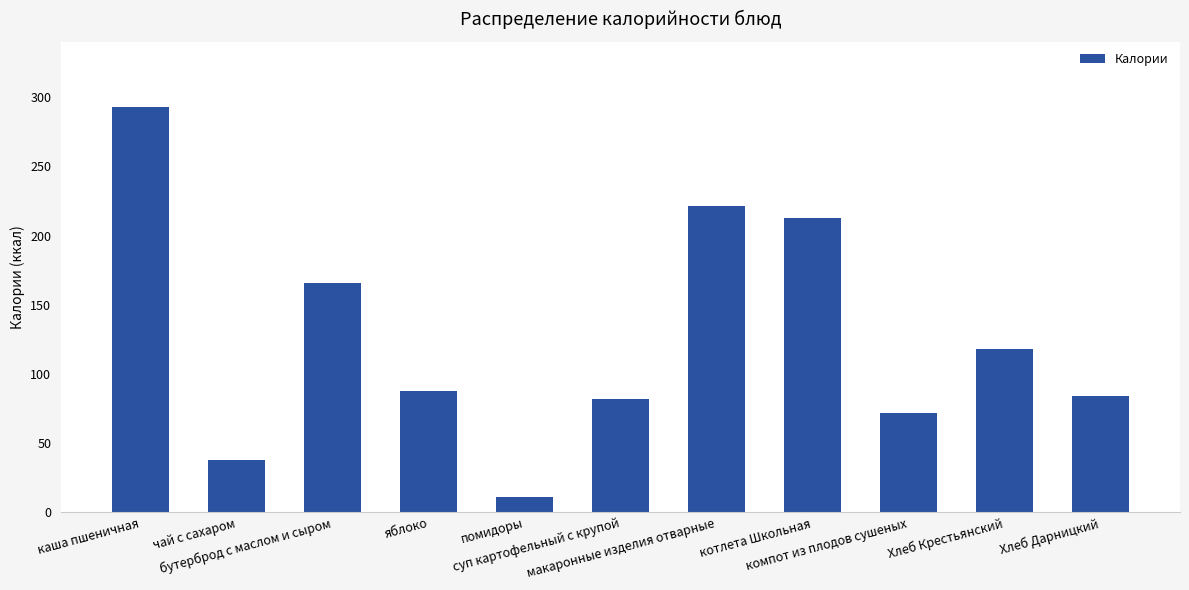

What is the change in value from макаронные изделия отварные to Хлеб Крестьянский?

-103.4